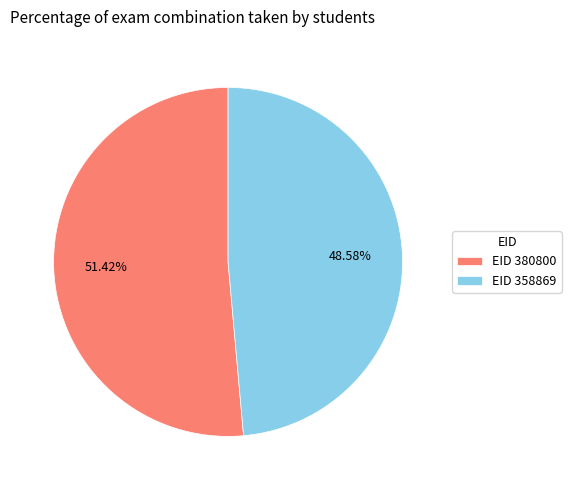

What is the smallest slice in the pie chart?

EID 358869